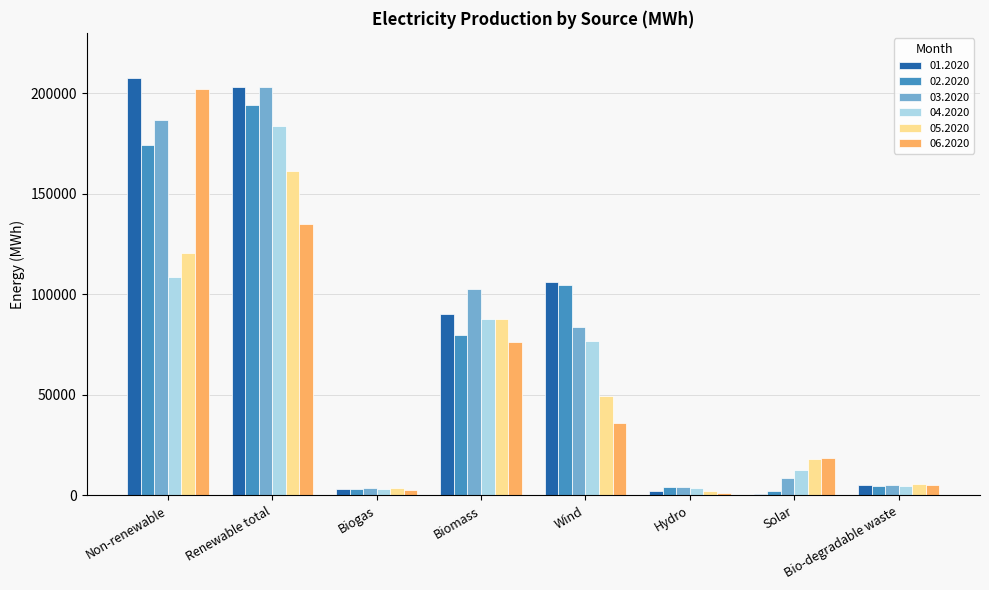

True or false: 06.2020 has a value of 342726.2 at Non-renewable.

False